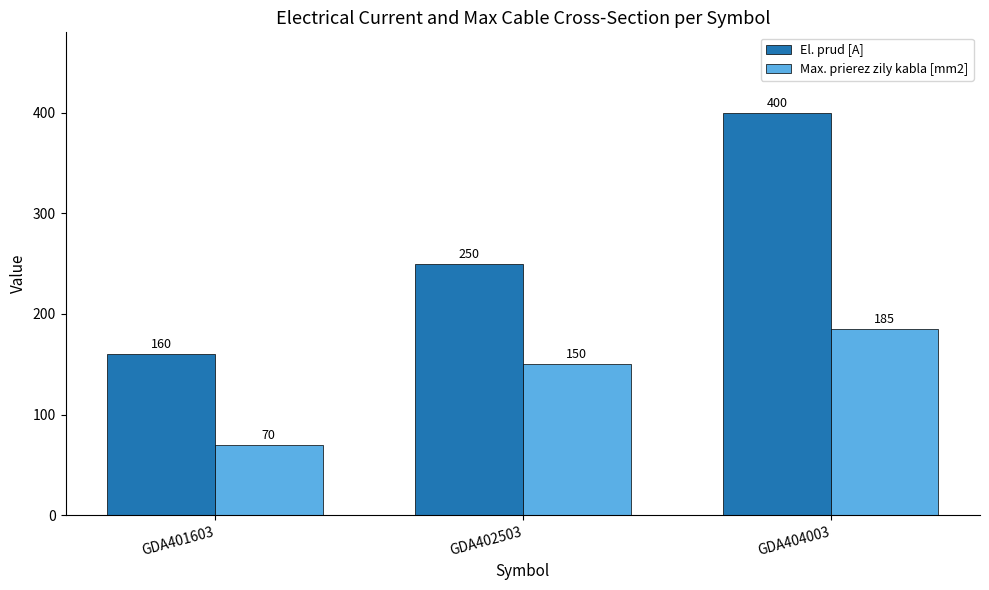

What is the difference between the maximum and minimum values in the El. prud [A] series?

240